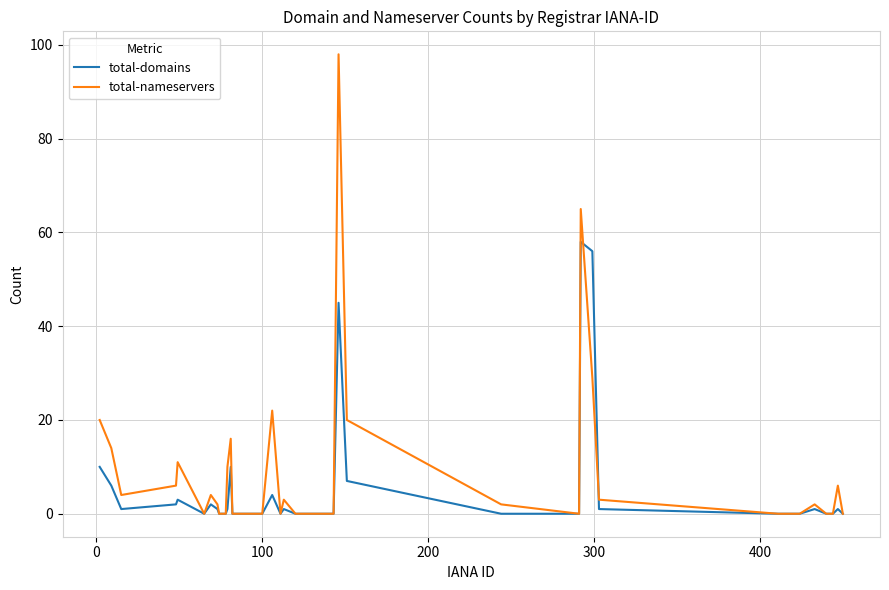

What is the greatest value displayed?

98